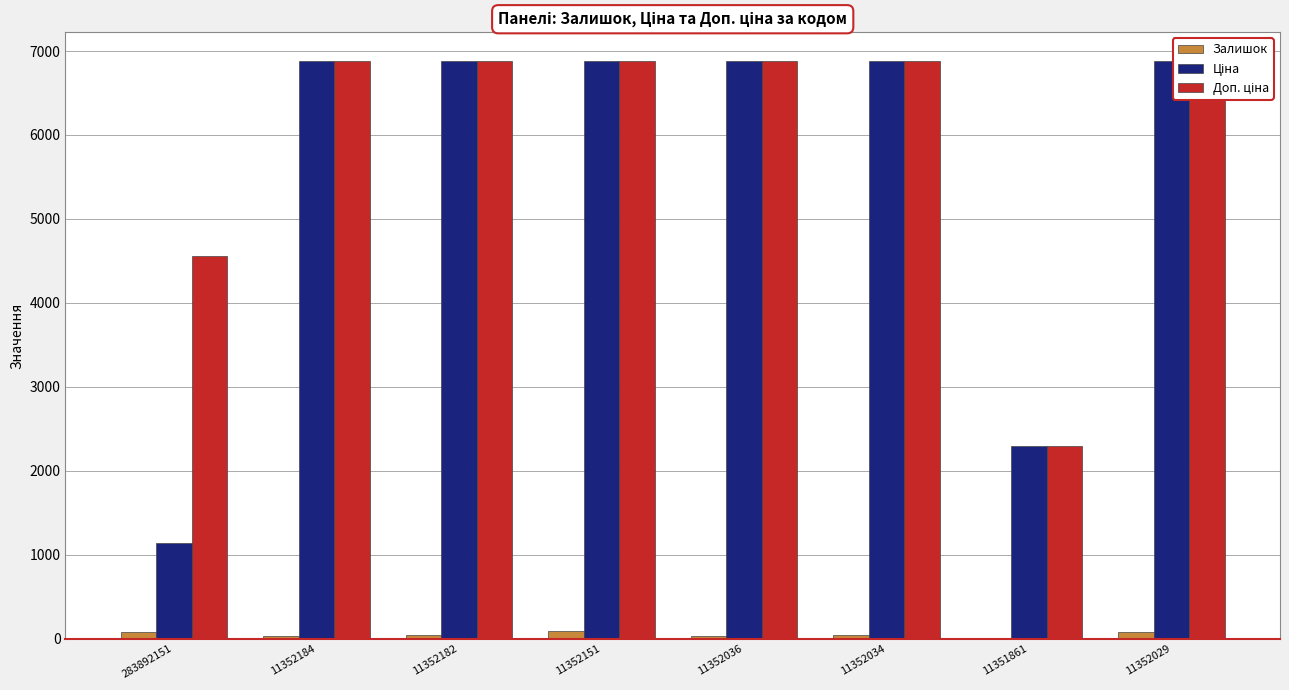

The Ціна series shows 1138.7 at 283892151. True or false?

True